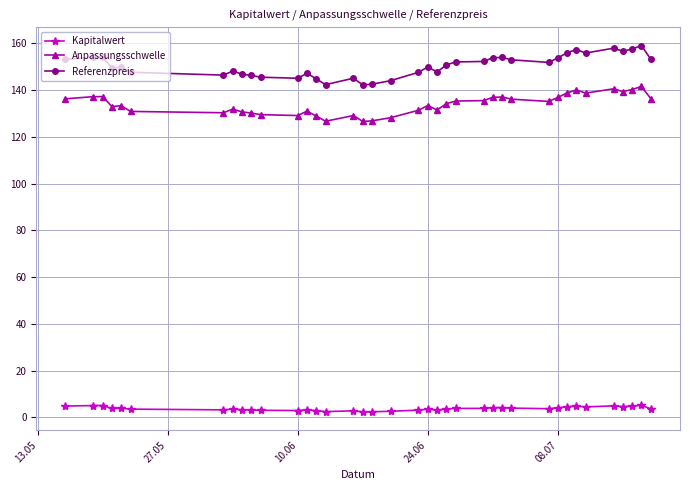

What is the total value across all series at 10.06?

277.1